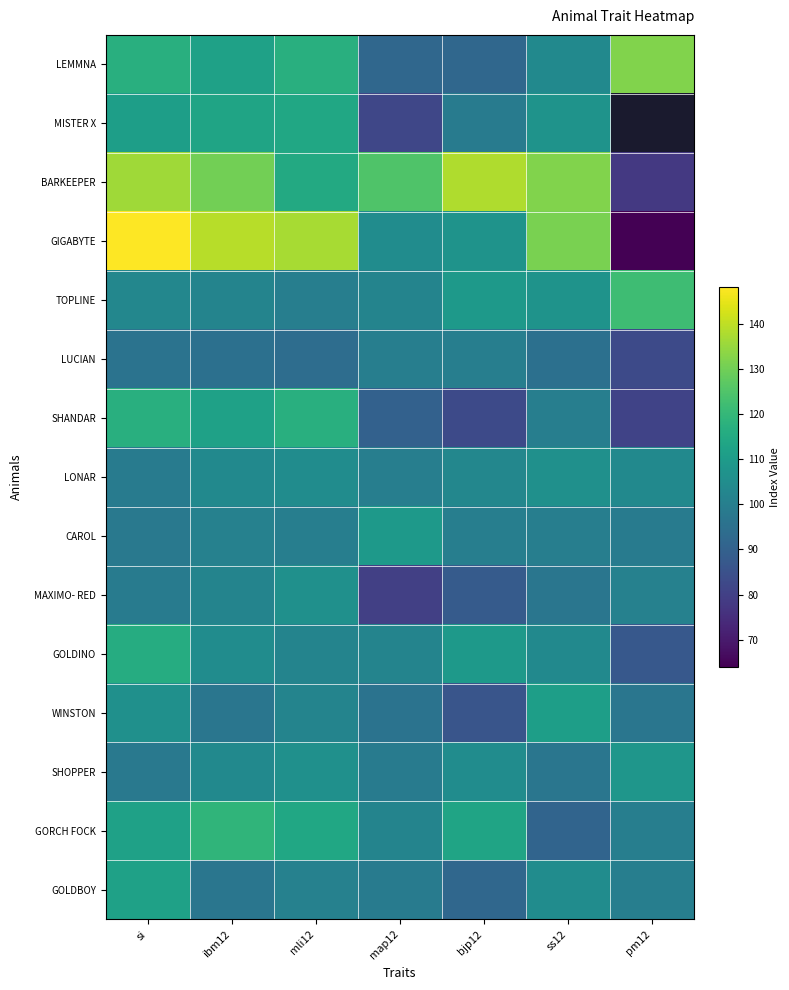

Which category has the highest value in the CAROL series?

map12